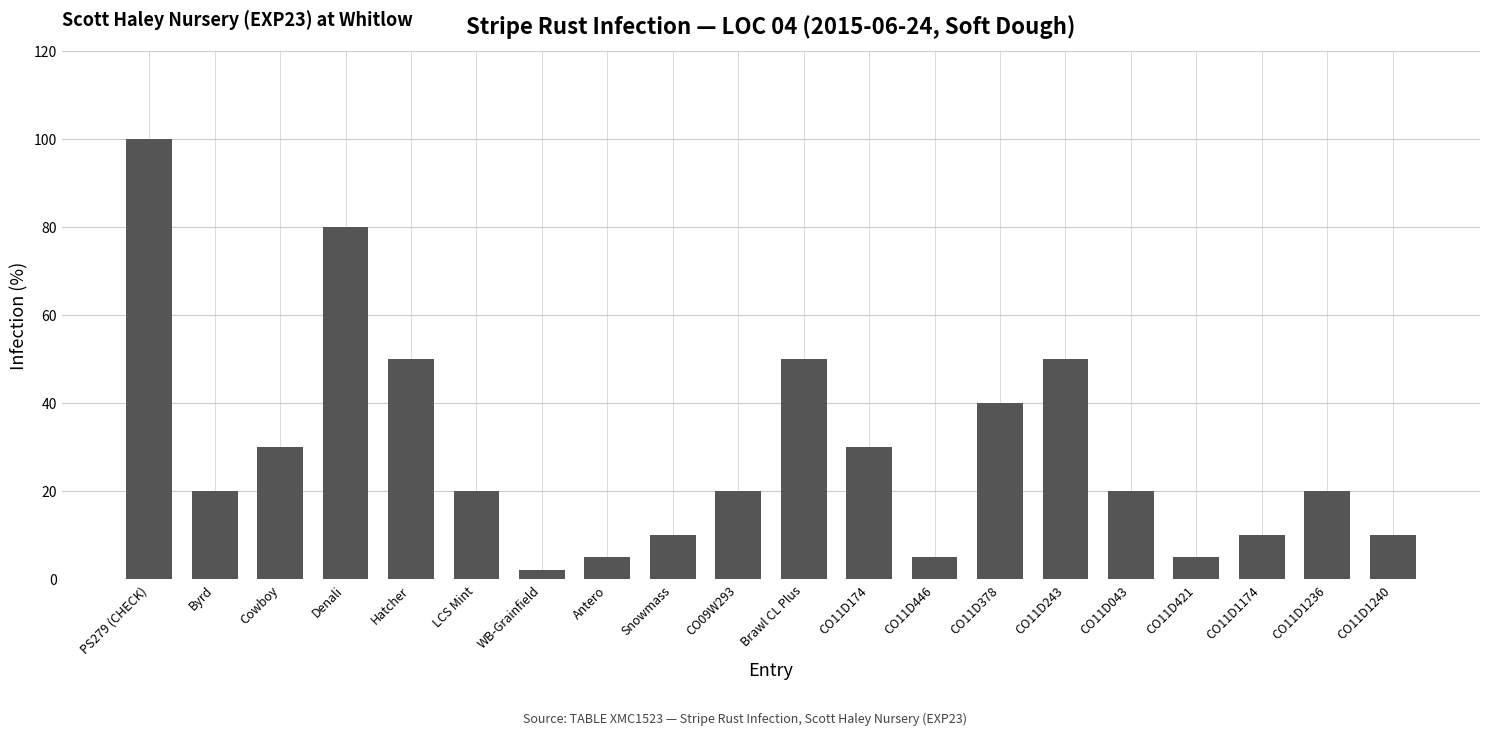

What is the value of the 15th bar from the left?

50